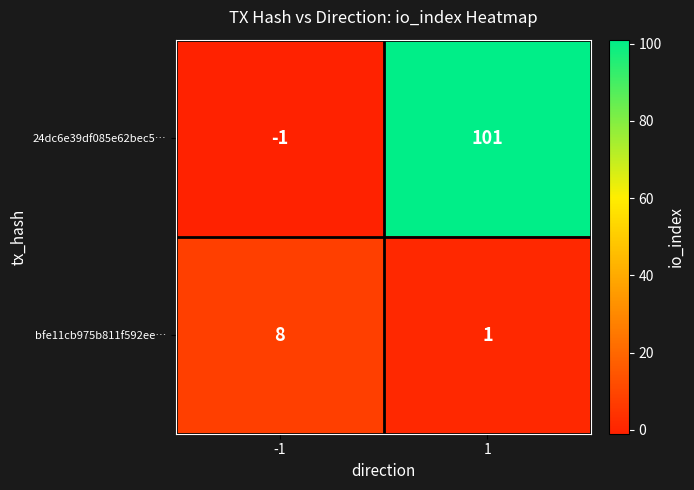

How many data points in bfe11cb975b811f592ee… are less than 8?

1